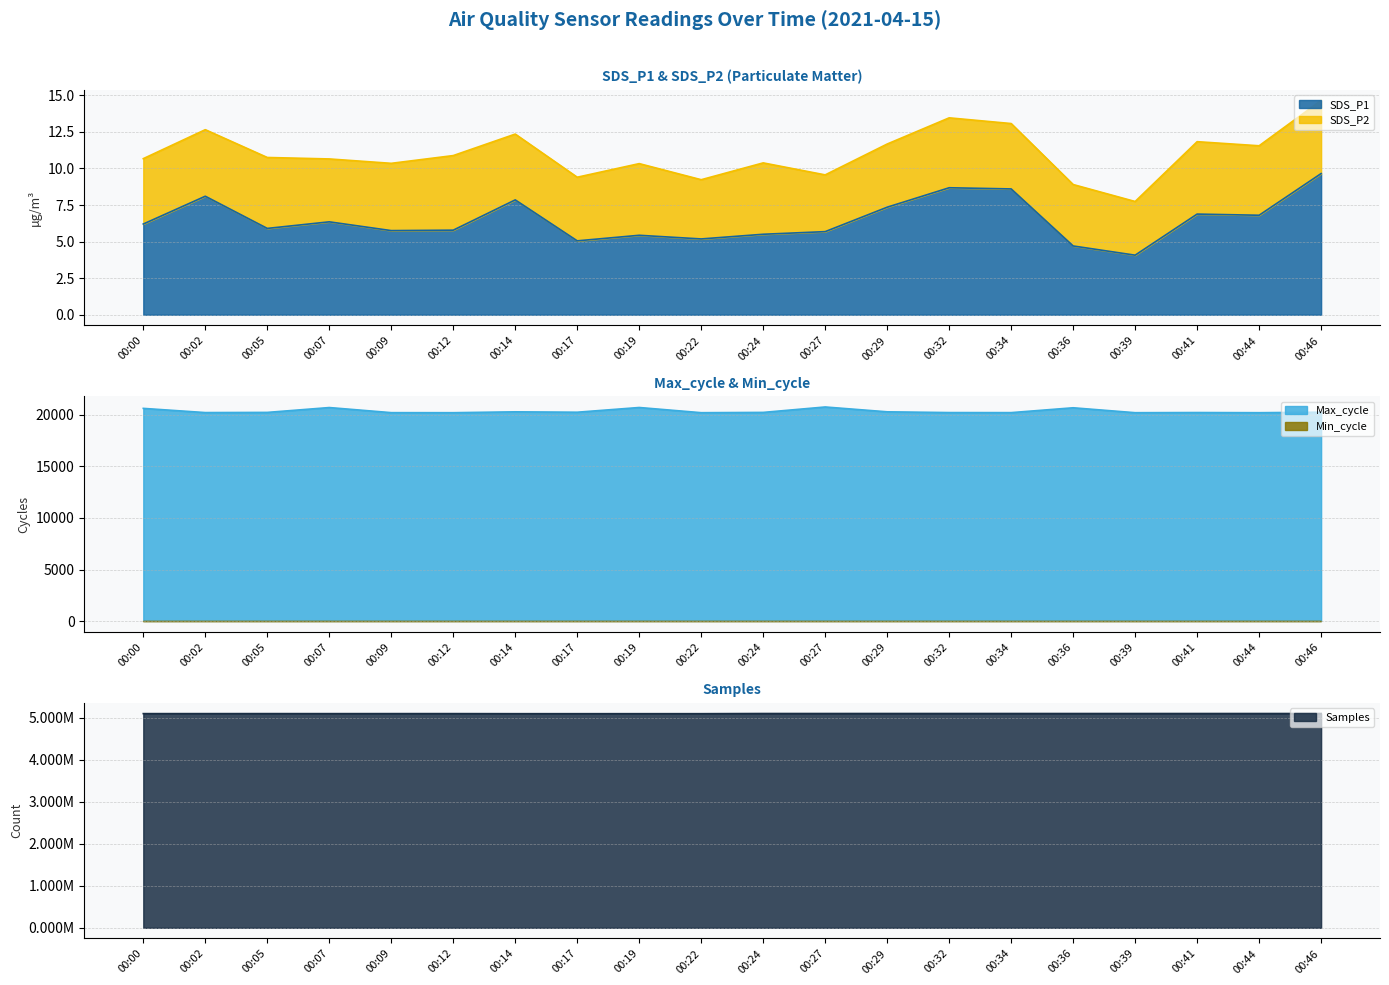

What is the highest value of the Samples series?

5097951.0